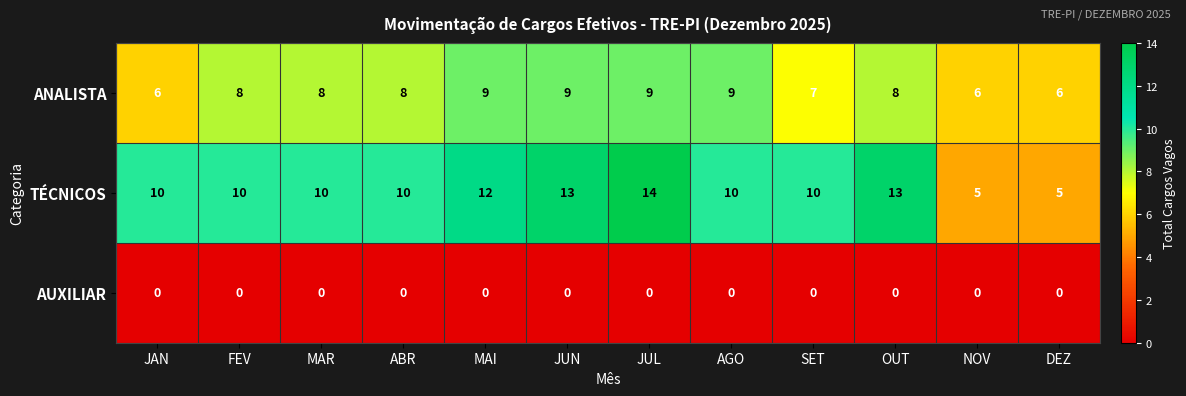

Is it true that ANALISTA equals 9 at MAI?

True